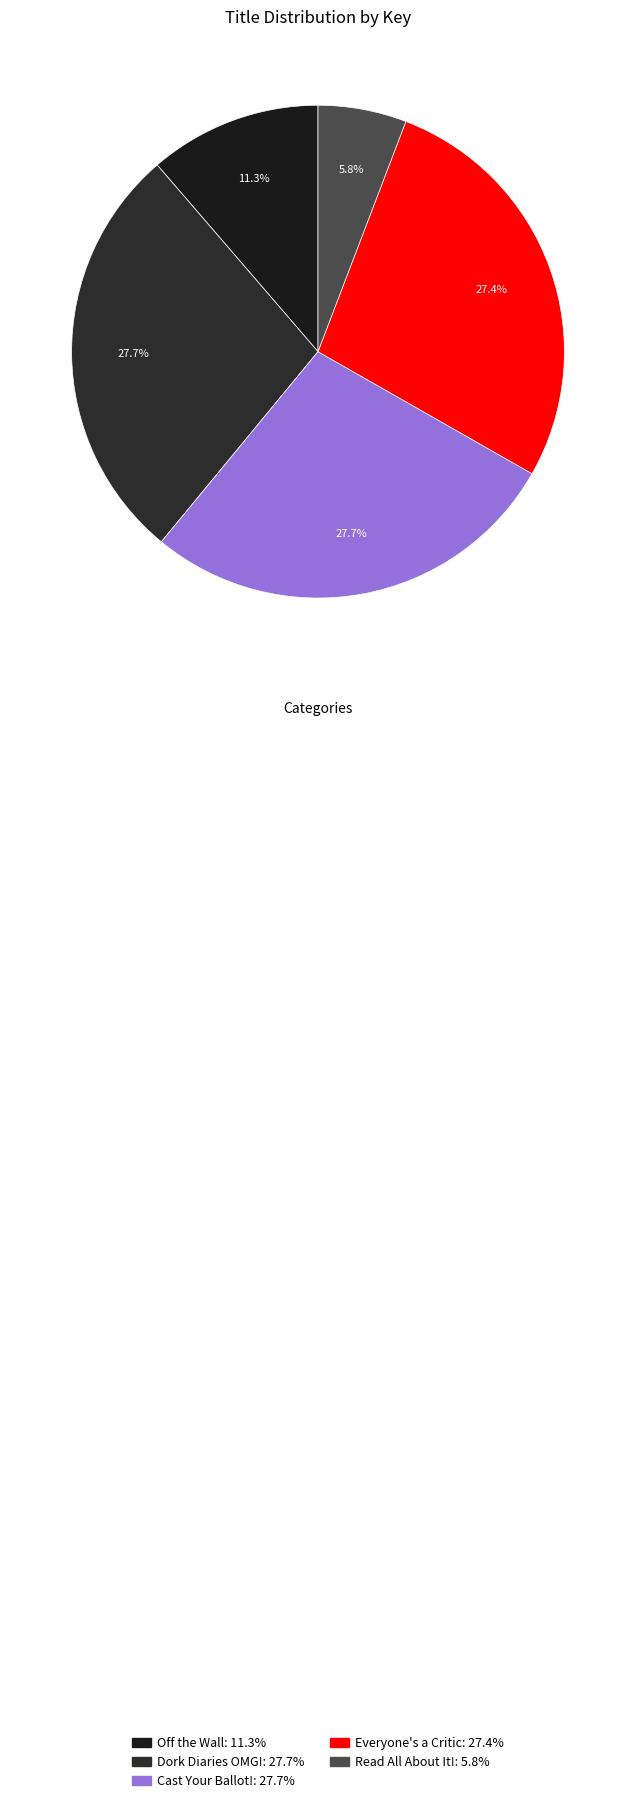

Count the number of slices in the pie.

5